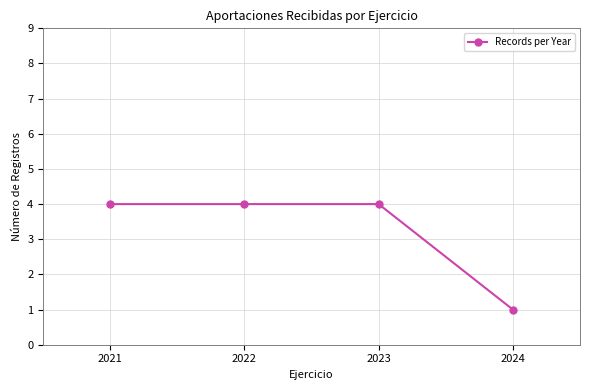

What is the sum of all values?

13